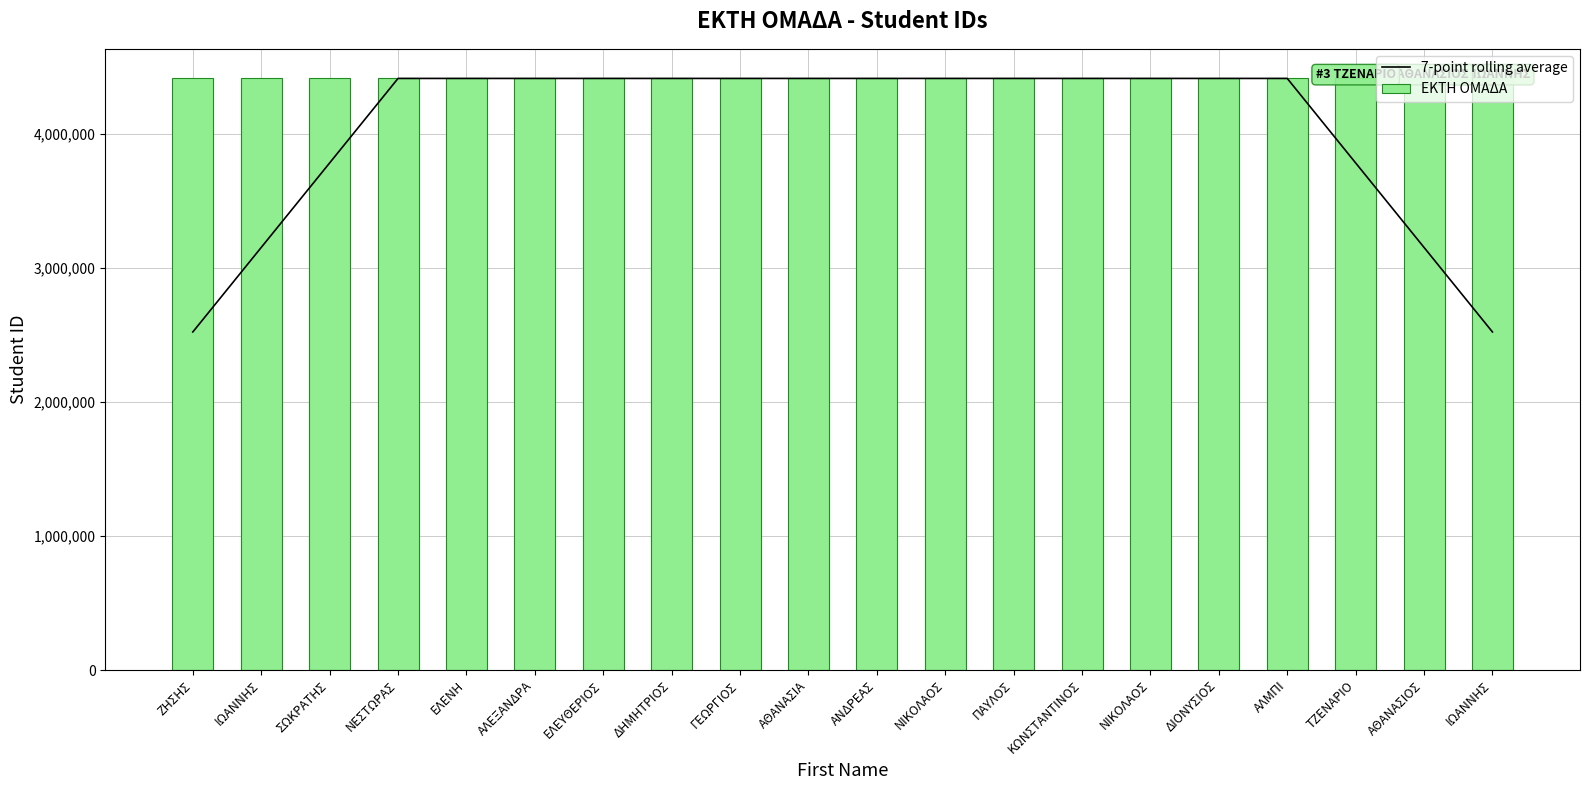

Does the chart contain stacked bars?

No